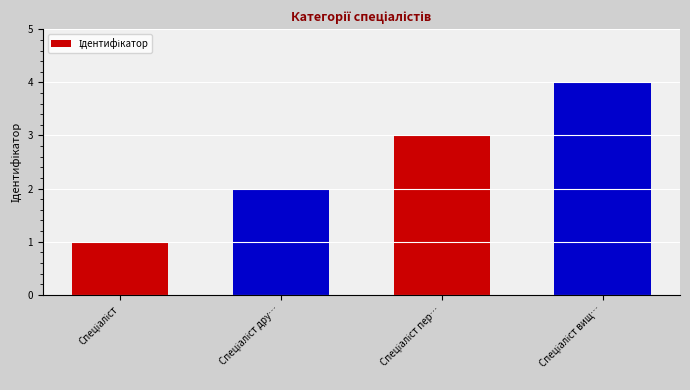

Count the values in the range 2 to 4.

3